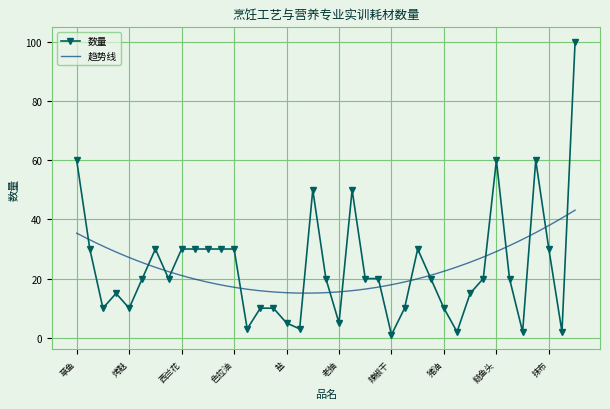

The chart shows a value of 100 at 糯米. True or false?

True